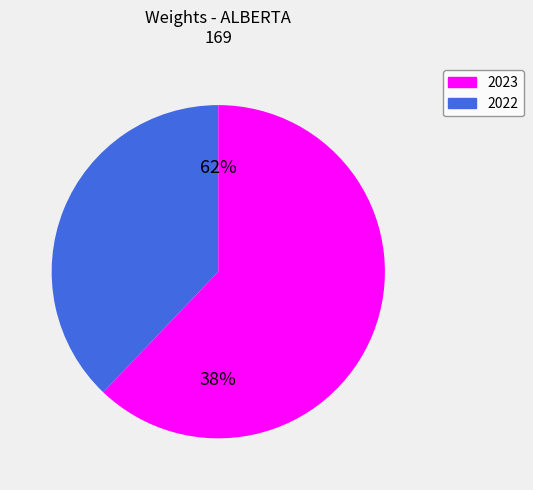

The 2022-05 slice represents 10% of the pie. True or false?

False